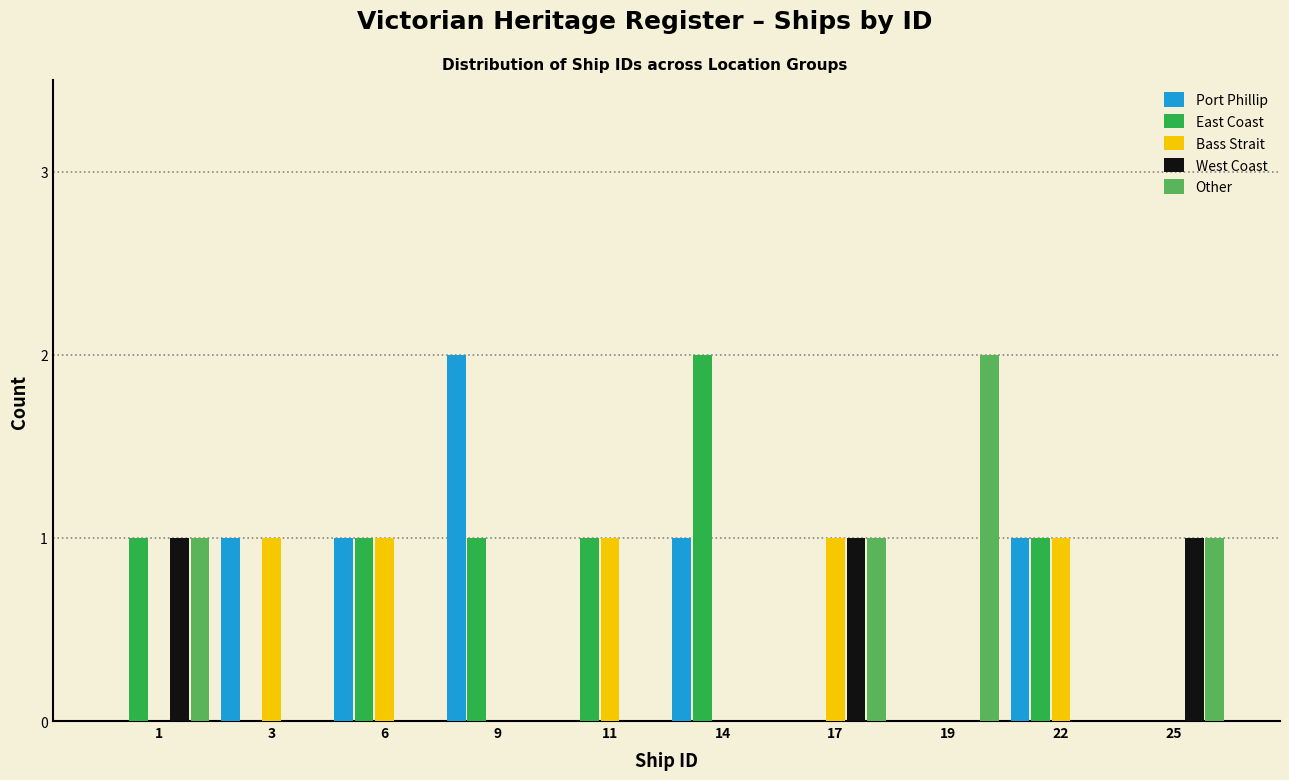

Between 9 and 17, which series saw the biggest shift?

Port Phillip